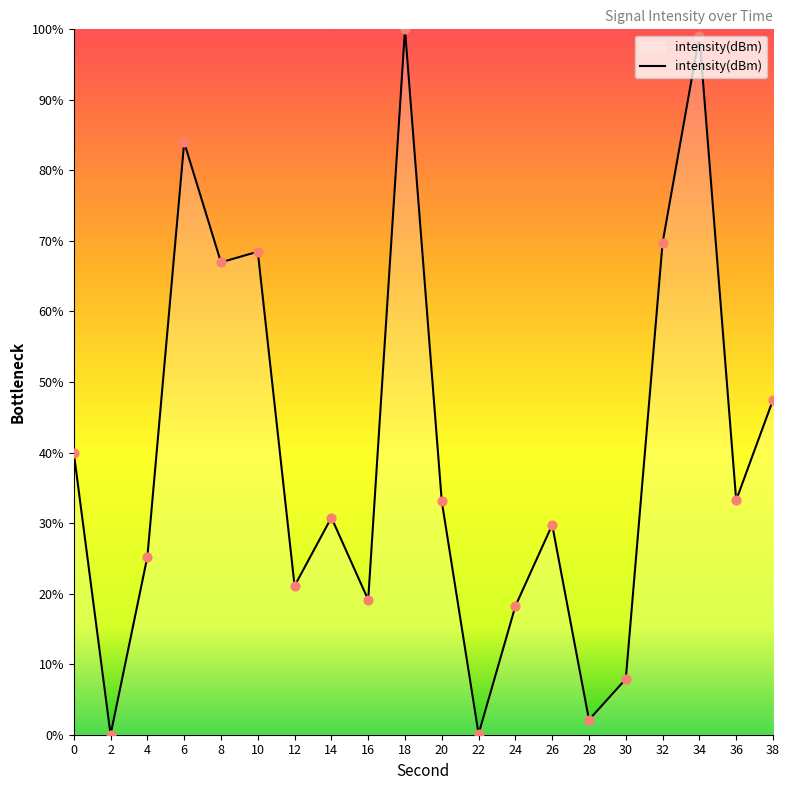

What is the ratio of the value at 8 to the value at 12?

3.2